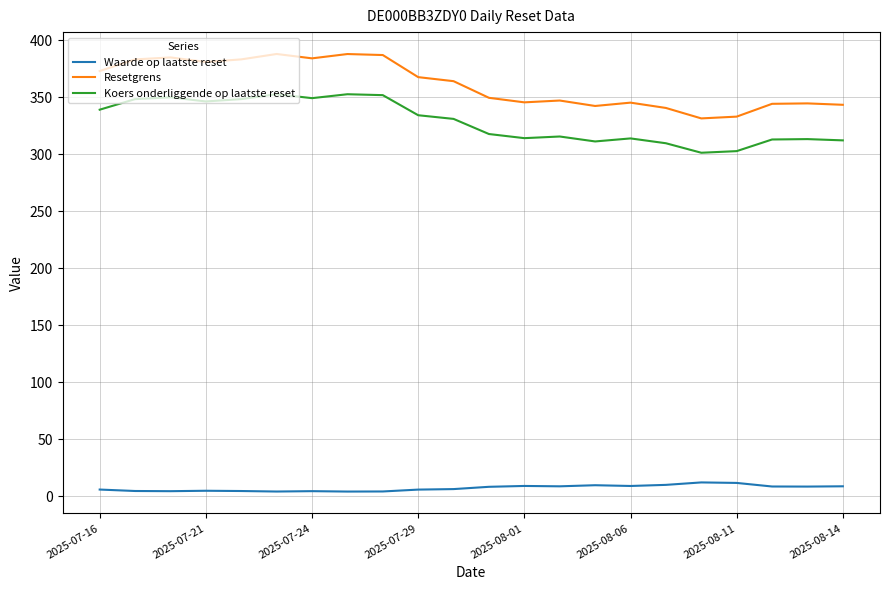

Which series has the largest range (max minus min)?

Resetgrens